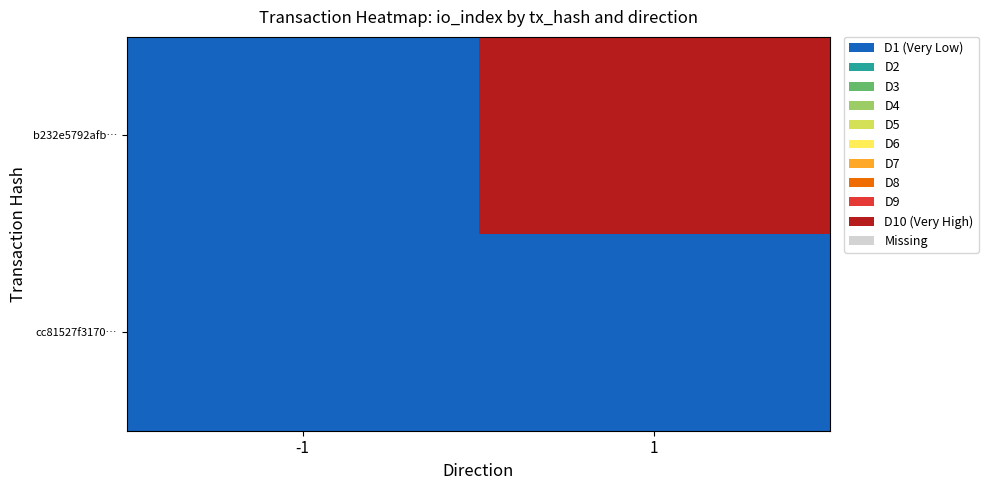

Between -1 and 1, which is larger?

1